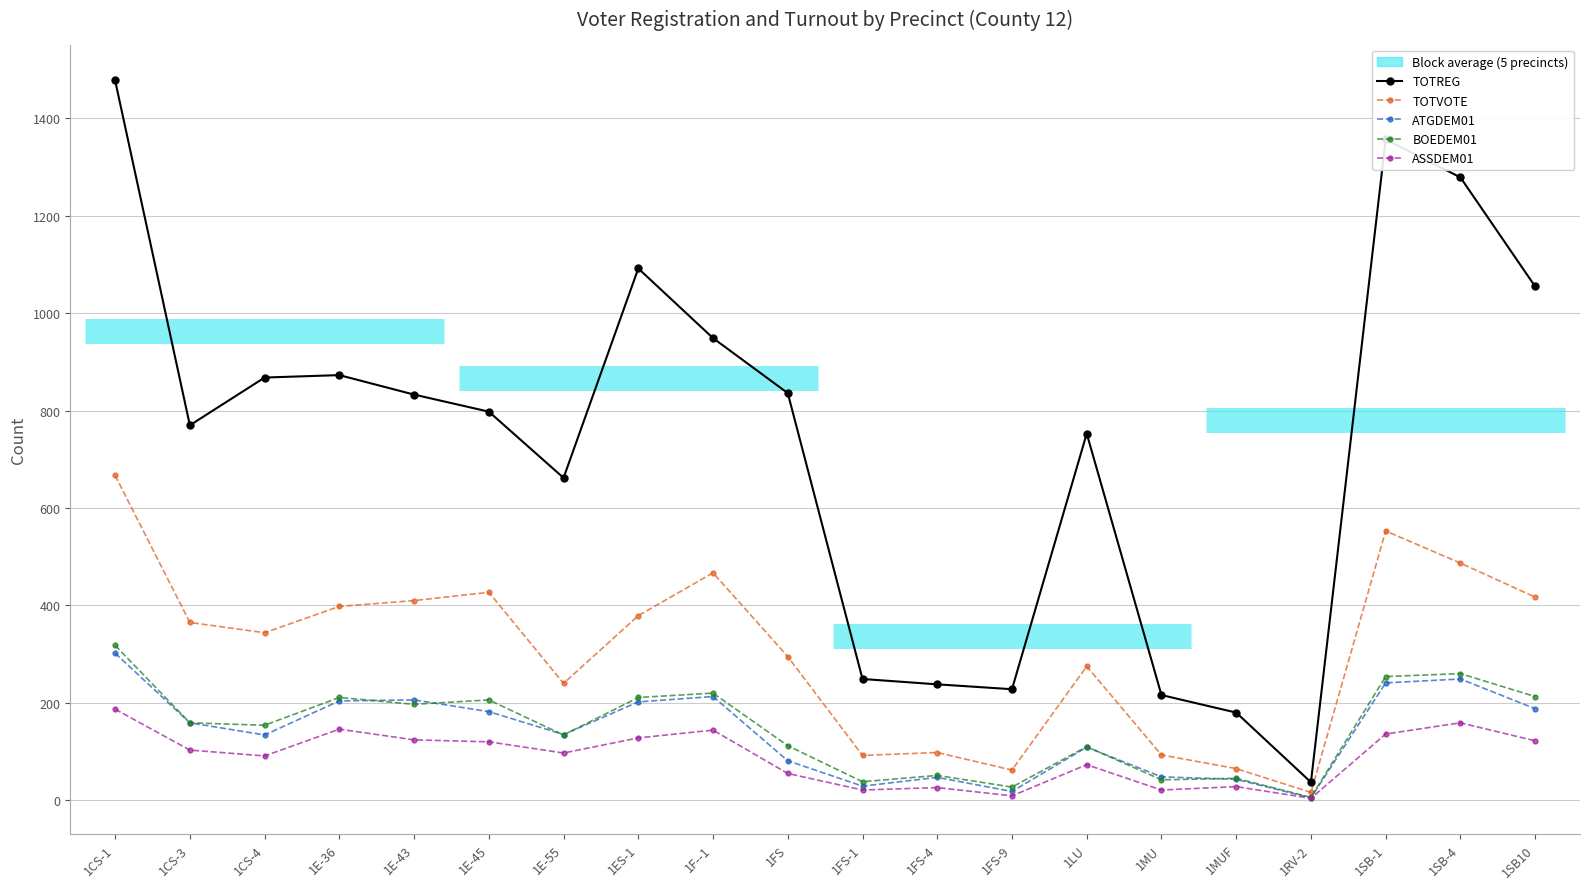

What is the total value across all series at 1FS-1?

429